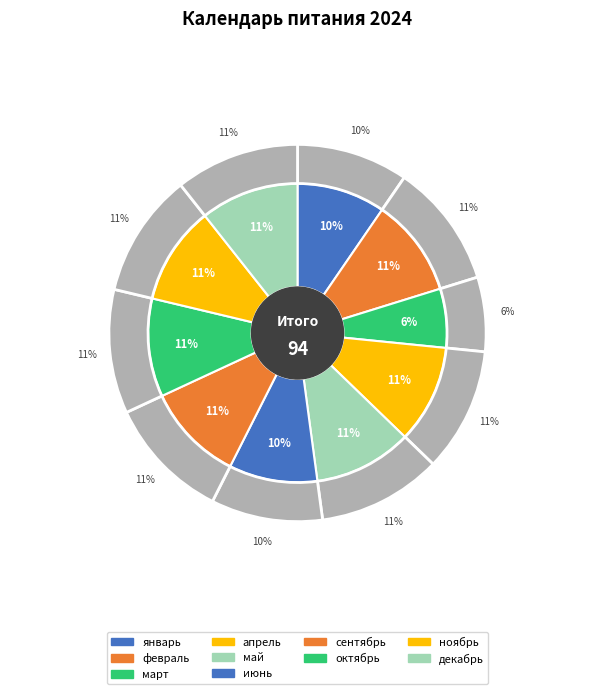

Which slice is the smallest?

март